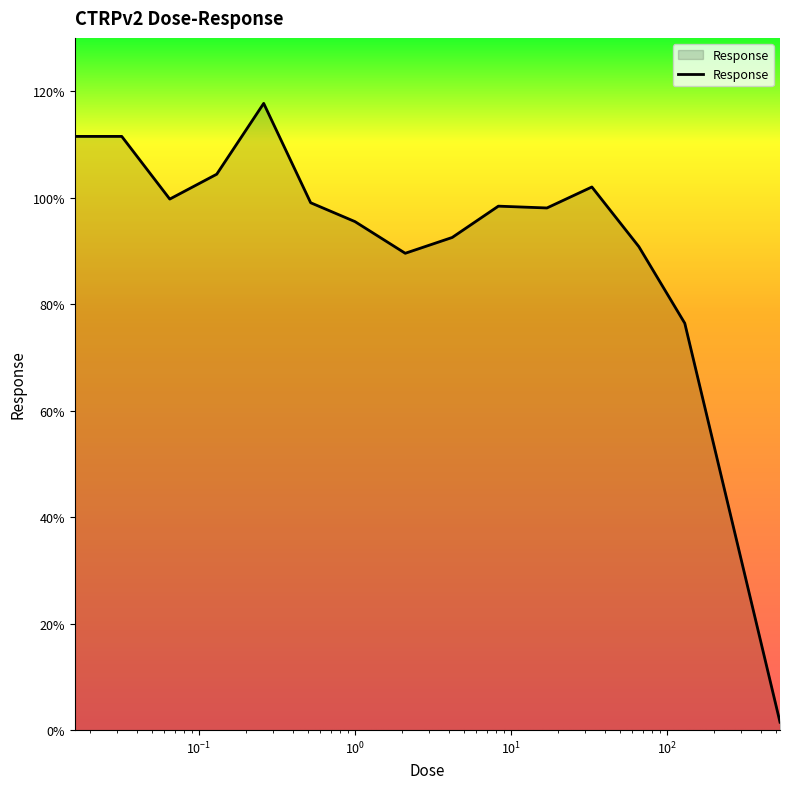

What is the difference between the maximum and minimum values?

116.2